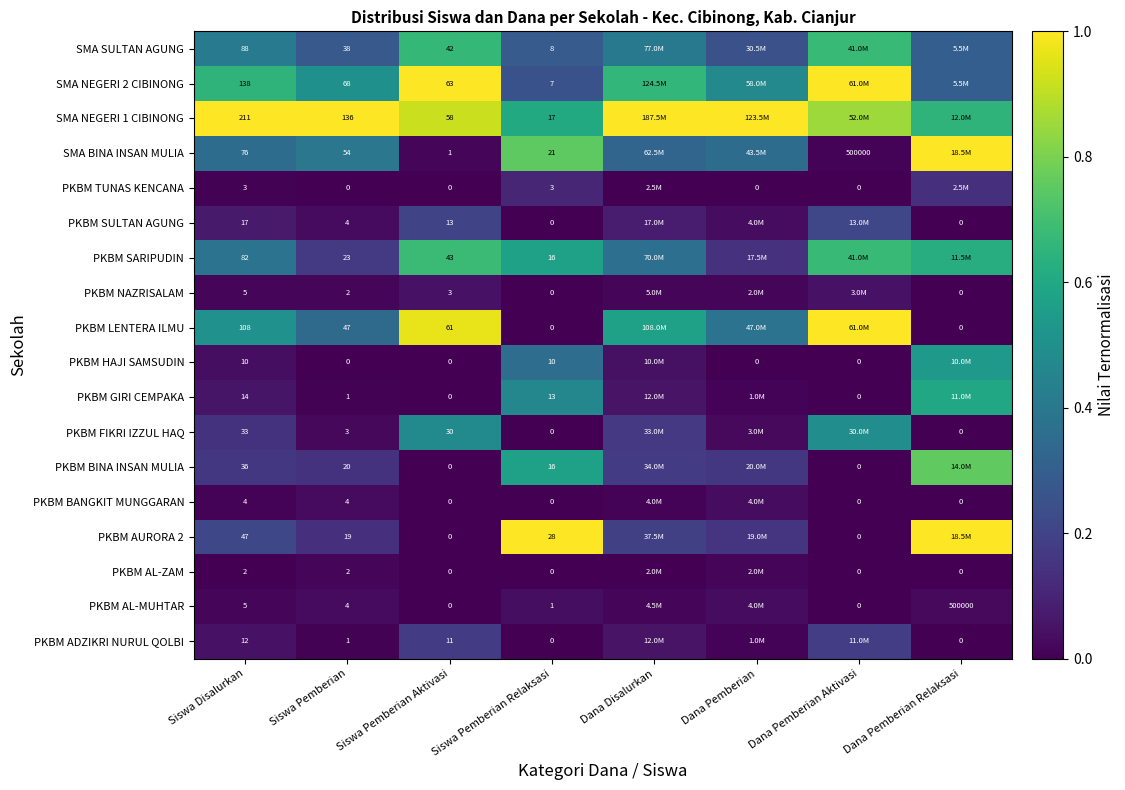

How many data points does each series have?

8